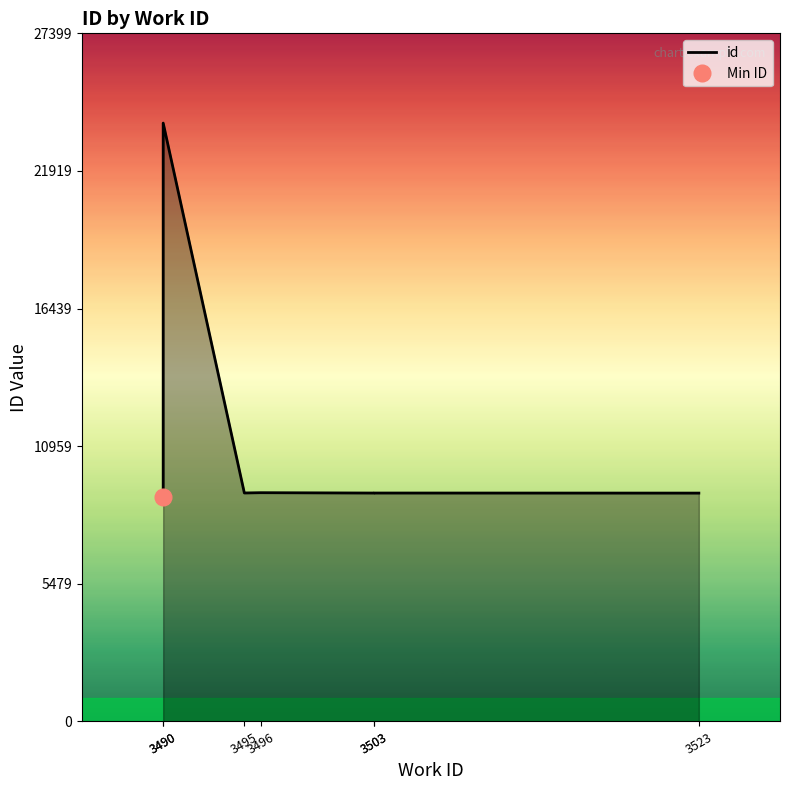

What is the sum of all values?

78272